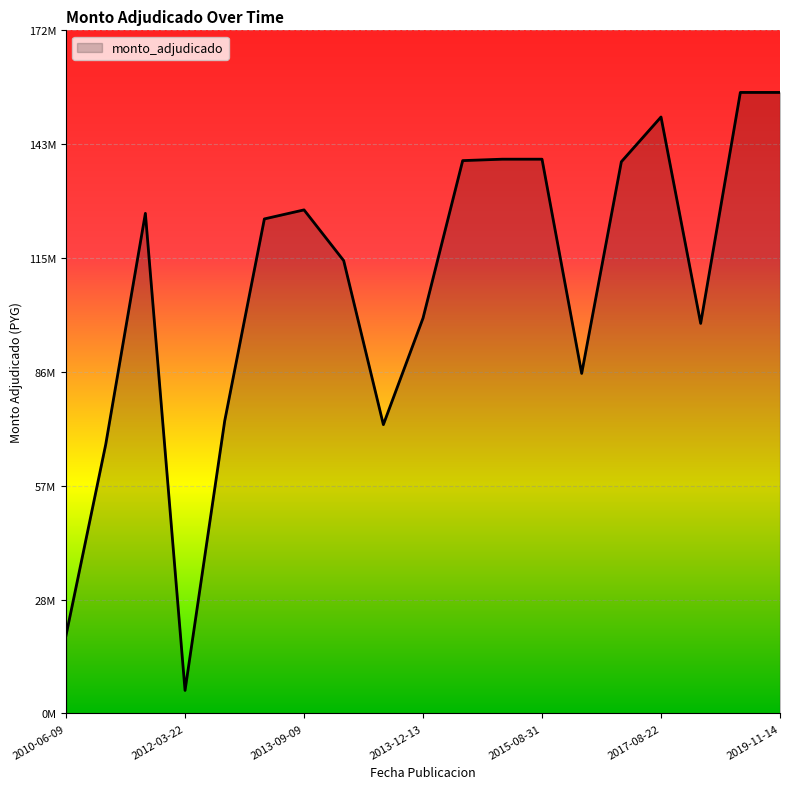

True or false: the data has more than 0 interior local peaks.

True